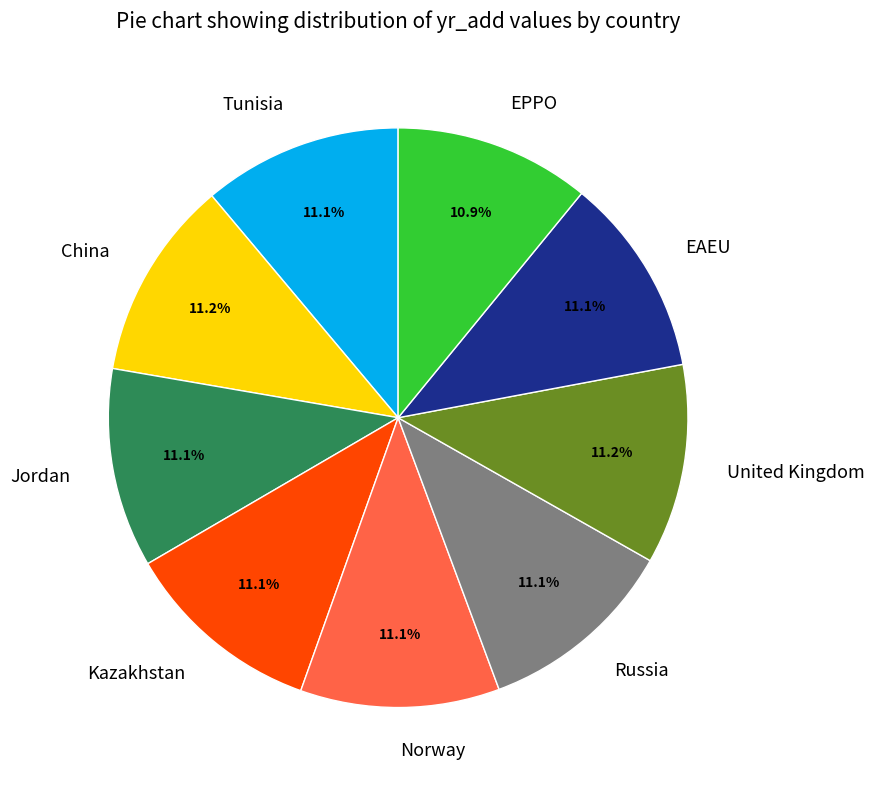

Is there a majority slice in this chart?

No